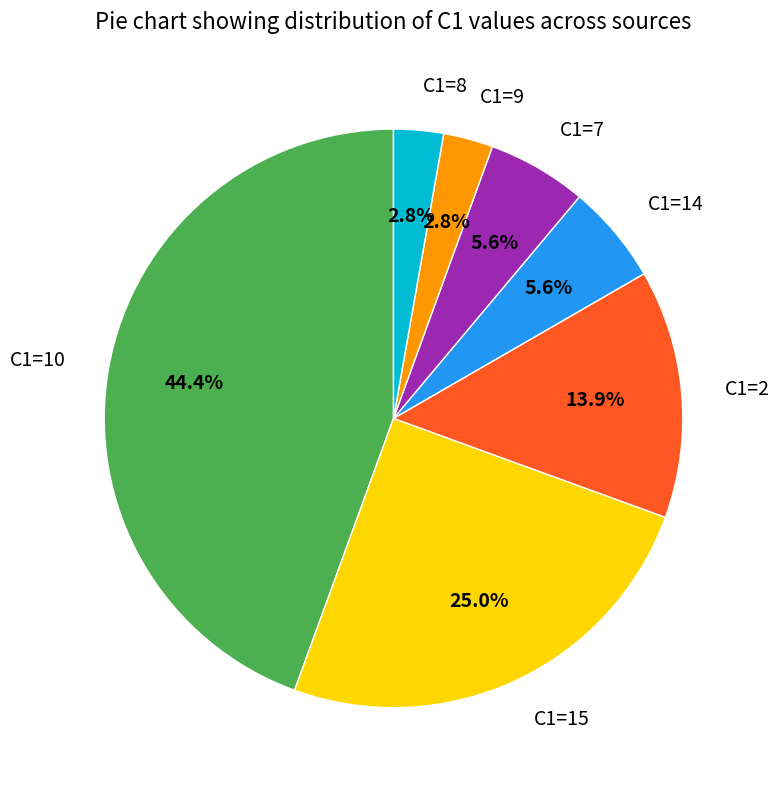

Is there a majority slice in this chart?

No